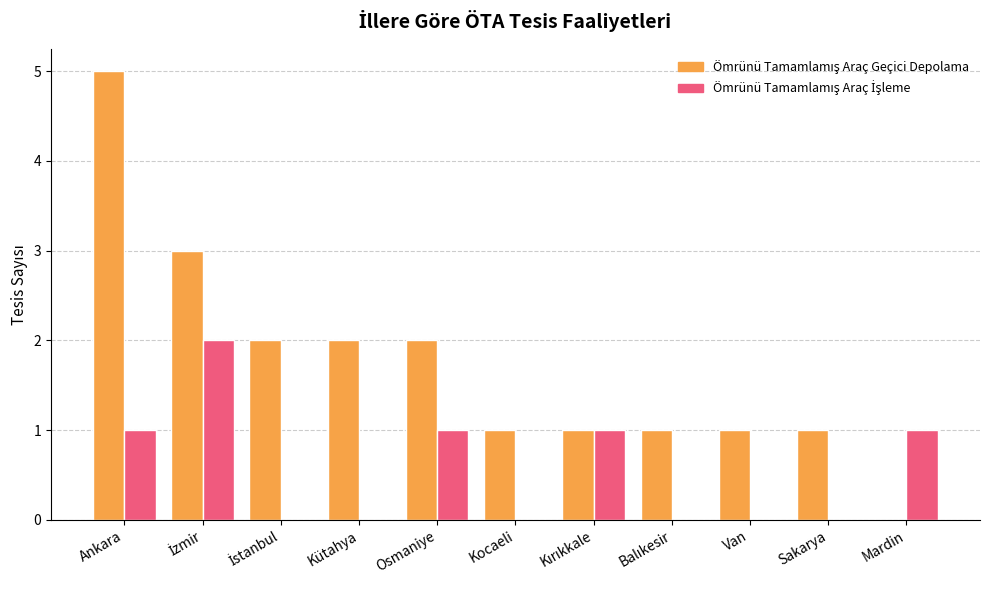

How many categories are shown in the chart?

11